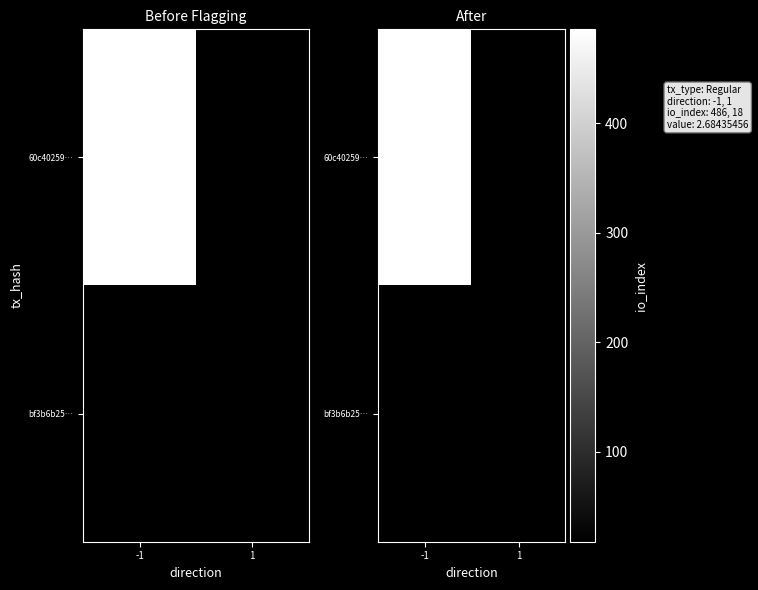

At how many categories does at least one series exceed 133?

1